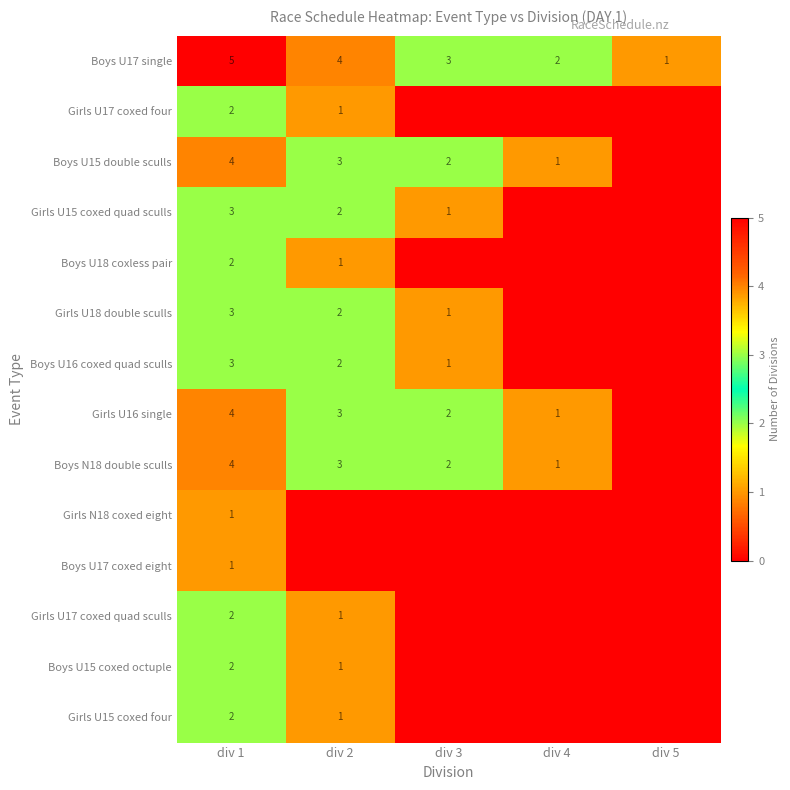

Which has a higher value, div 2 or div 4?

div 2